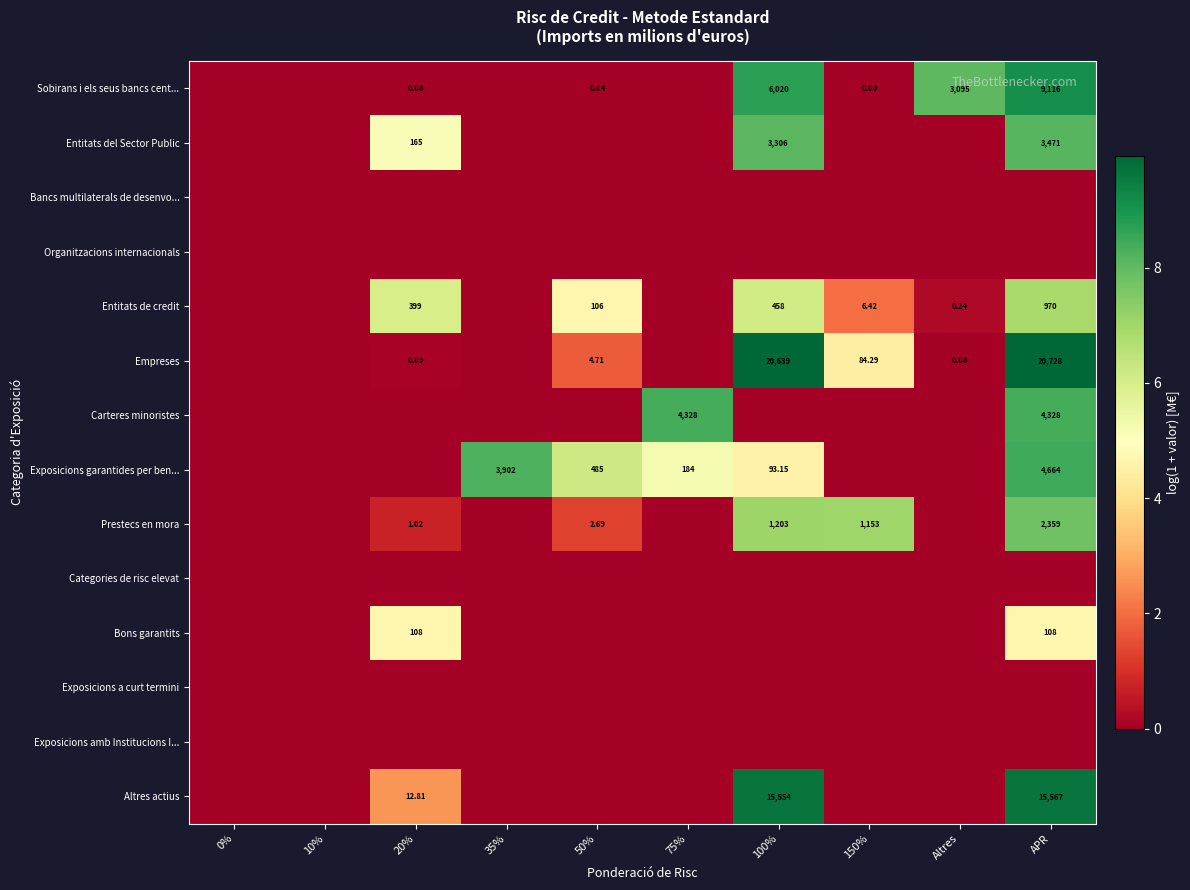

What is the spread (max minus min) of values at 20%?

6.0